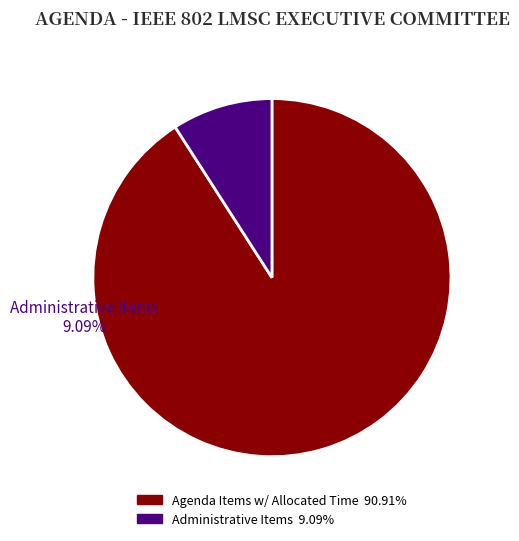

Is there a majority slice in this chart?

Yes